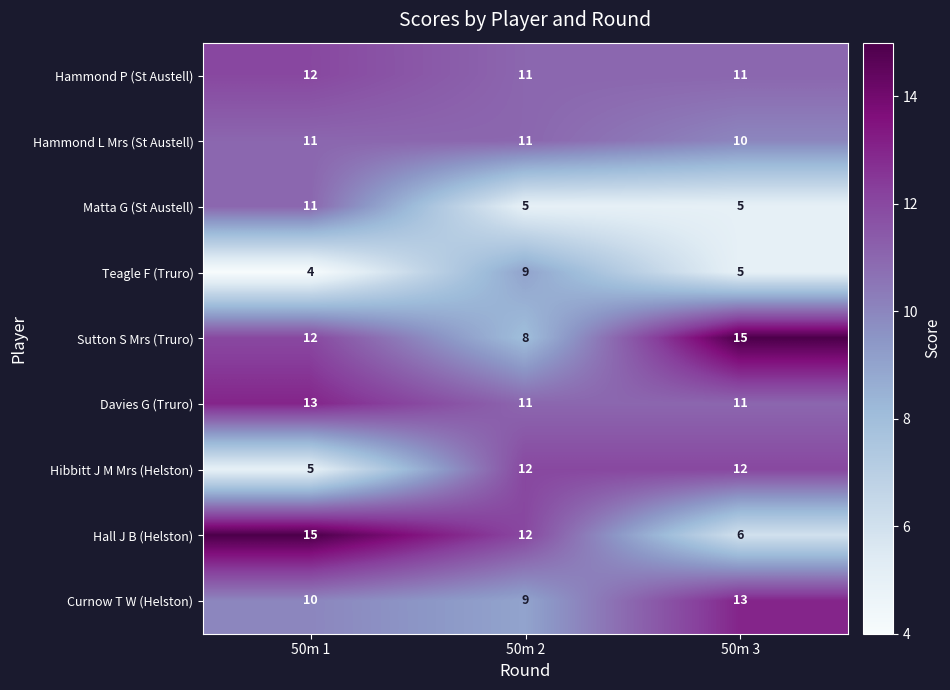

True or false: Hall J B (Helston) has a value of 12 at 50m 2.

True